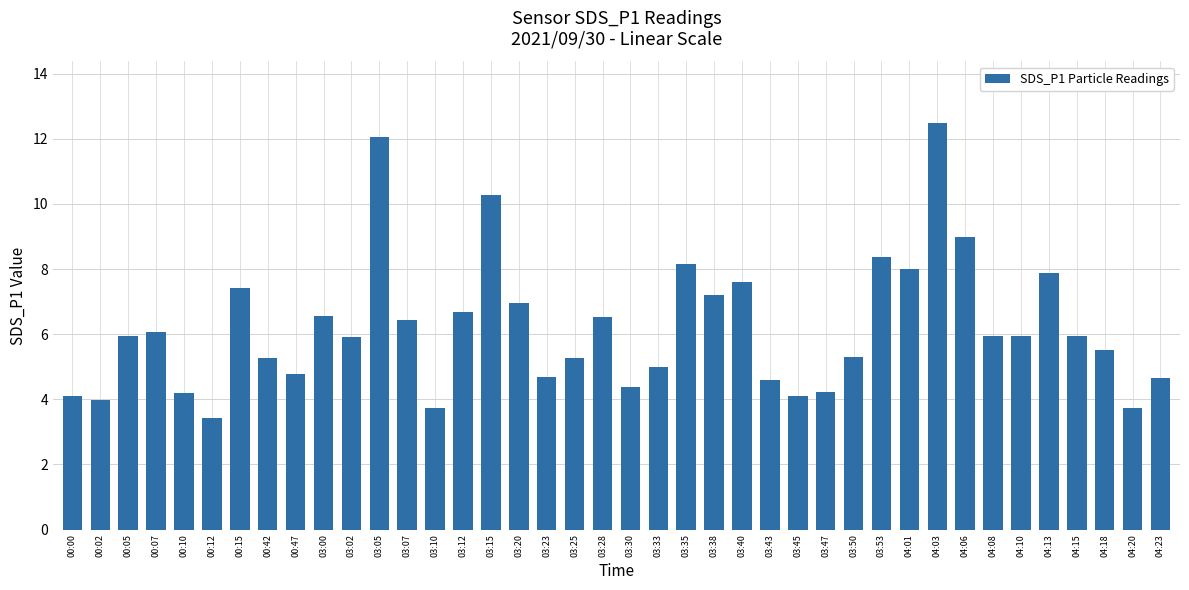

Is it true that the value at 03:00 is 8.8?

False